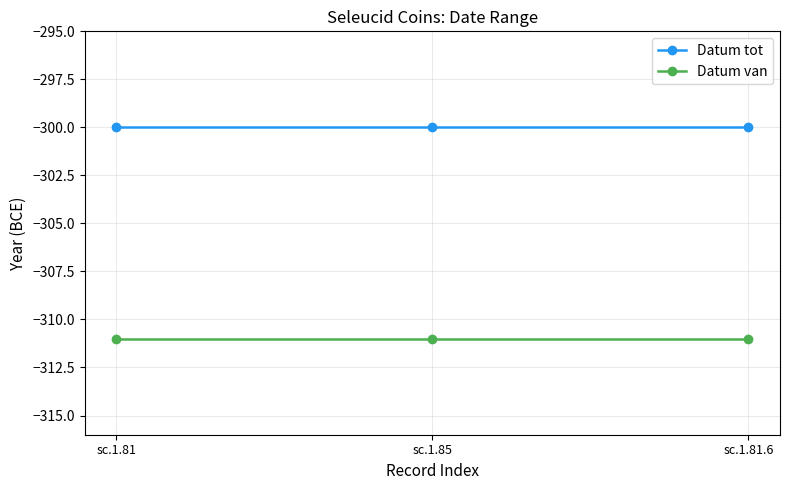

Reading right to left, list all the values displayed in this chart.

Datum tot: -300	-300	-300
Datum van: -311	-311	-311